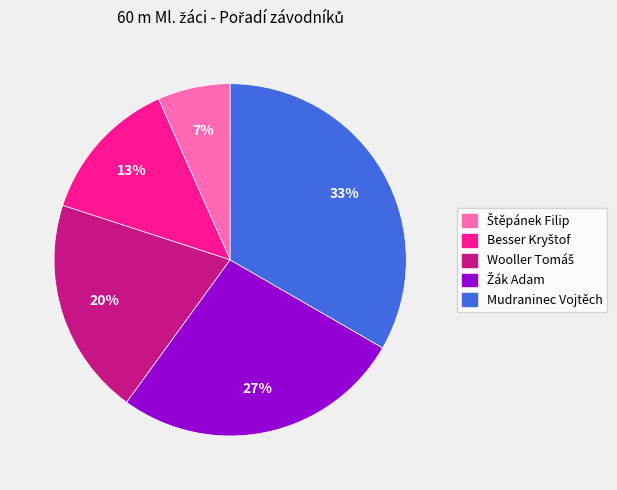

To the nearest percent, what is the average slice percentage?

20%